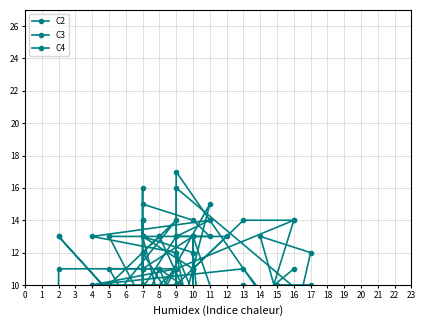

Does the chart have visible grid lines?

Yes